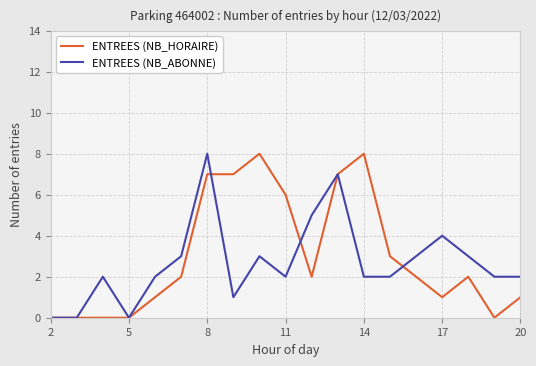

What is the difference between the maximum and minimum values in the ENTREES (NB_HORAIRE) series?

8